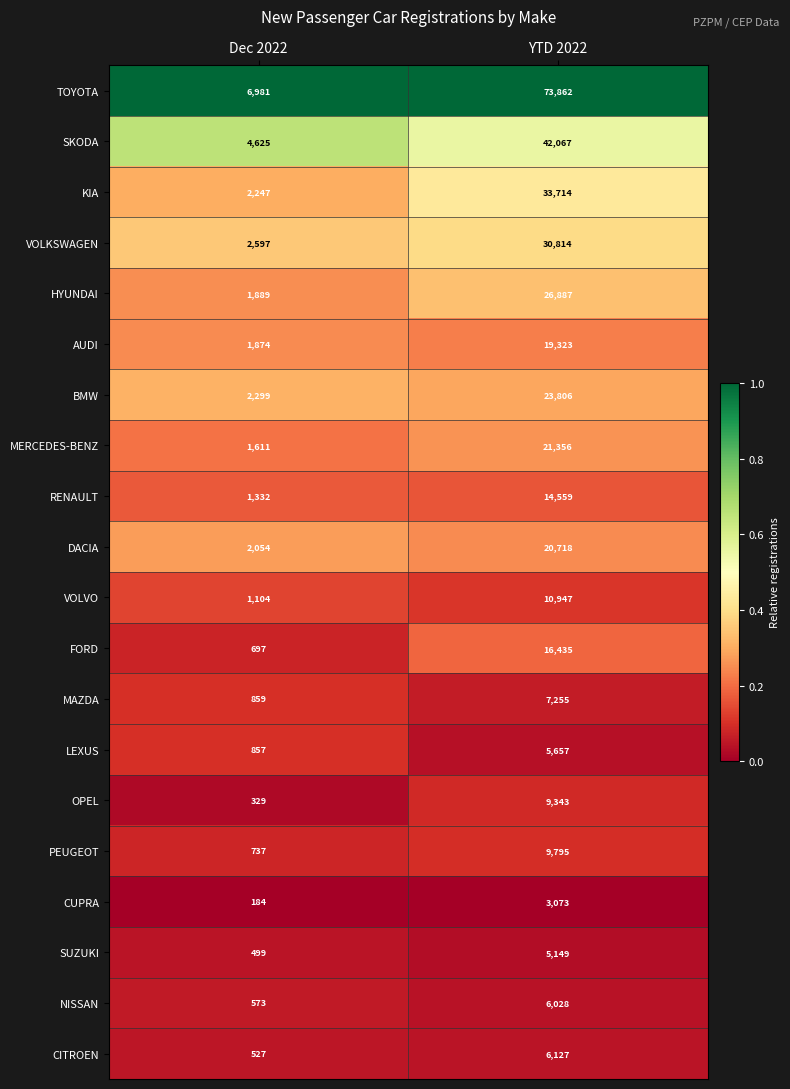

Which series has the largest total across all categories?

TOYOTA